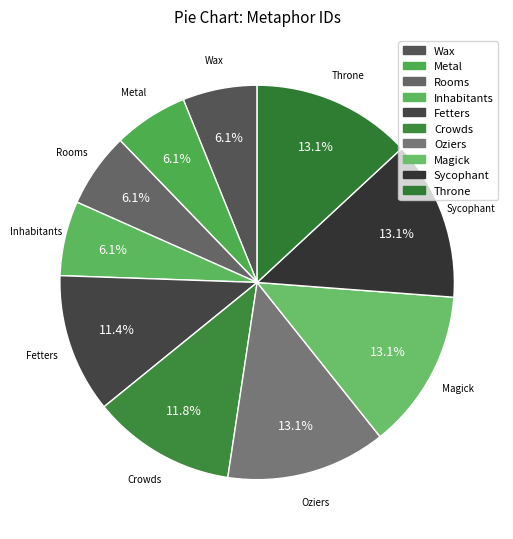

Combined, what portion of the pie is Sycophant and Metal?

19.2%